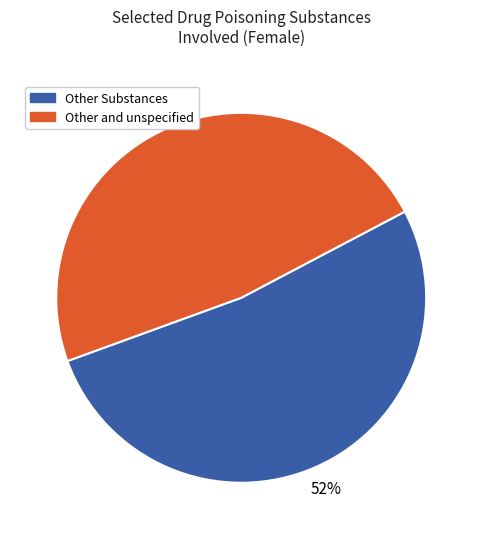

Is there a majority slice in this chart?

Yes